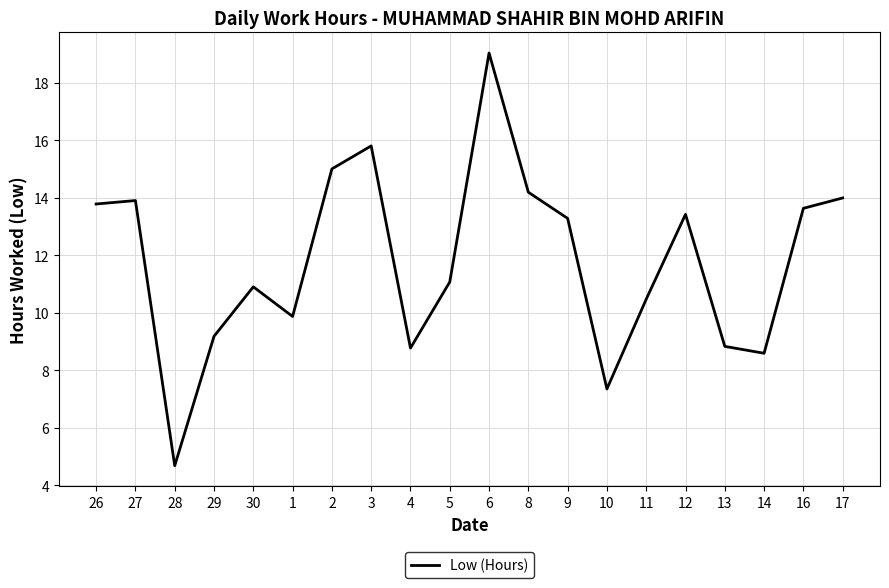

How many lines are shown in the chart?

1